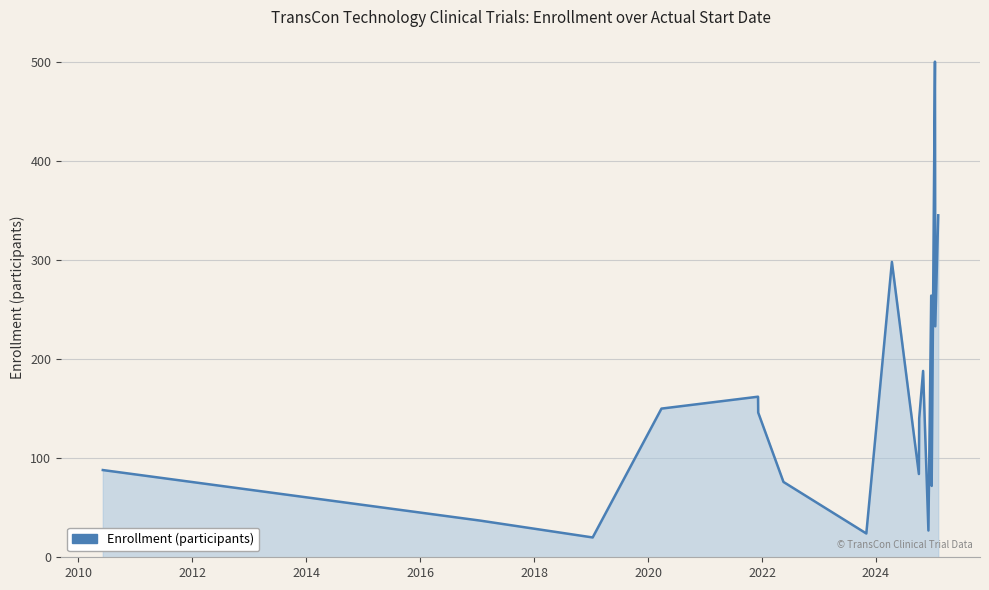

How many interior local peaks (higher than both neighbors) does the data have?

5